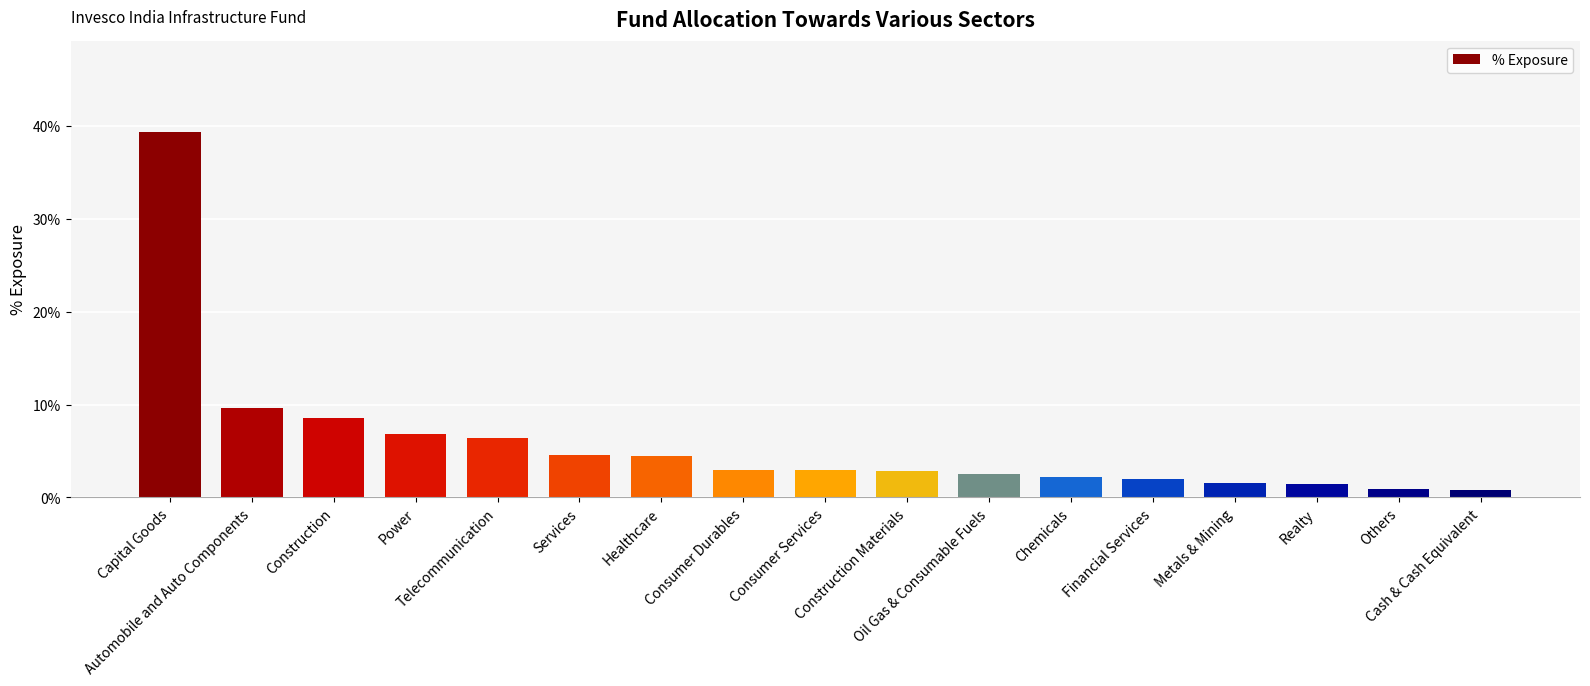

Are the bars horizontal?

No